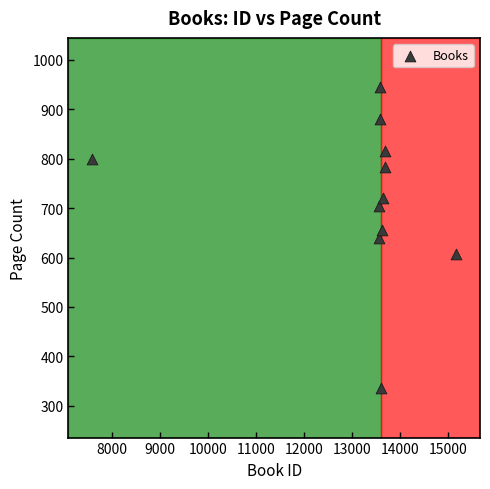

What is the average Y value?

717